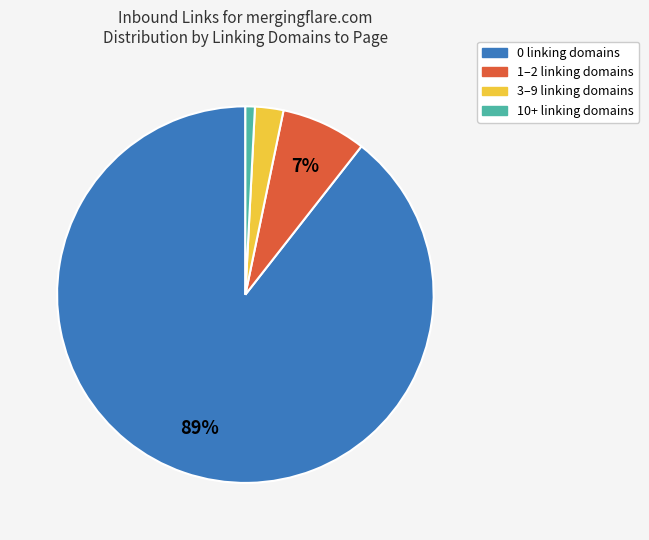

True or false: 3–9 linking domains accounts for 14% of the total.

False